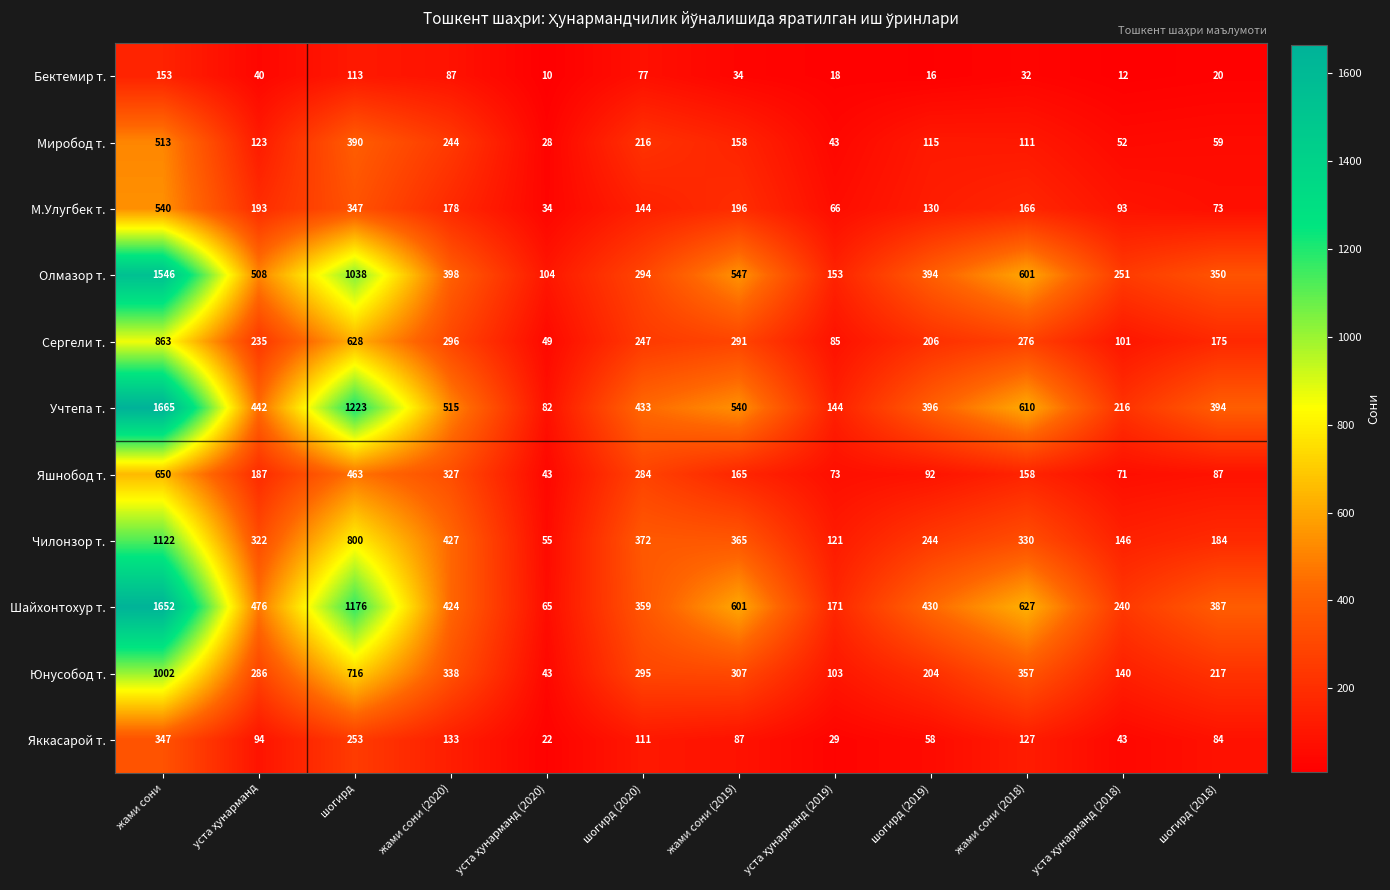

True or false: Миробод т. has a value of 153 at шогирд.

False